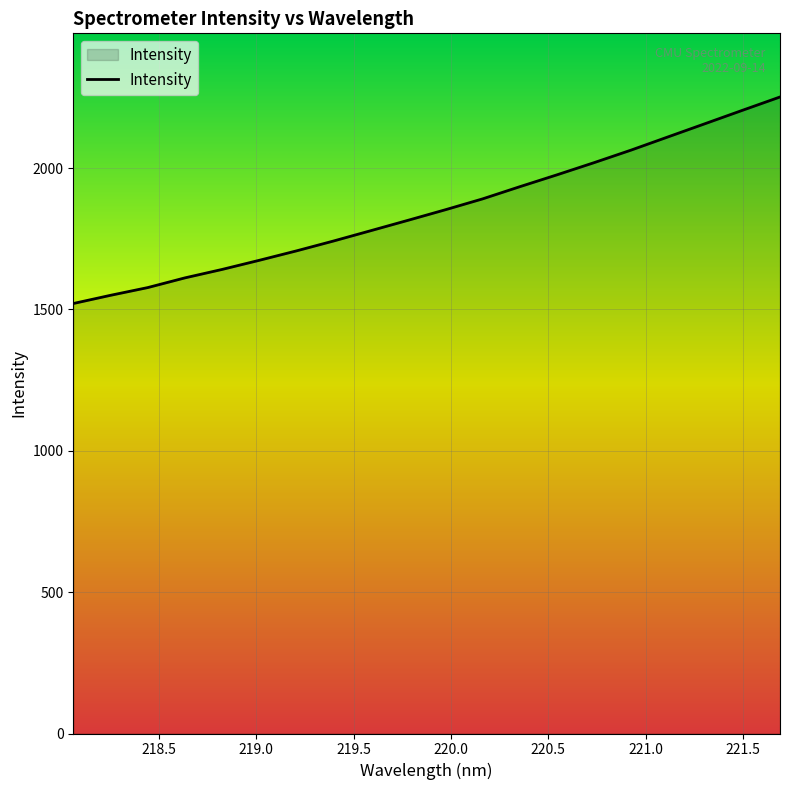

What is the minimum value shown in the chart?

1520.8